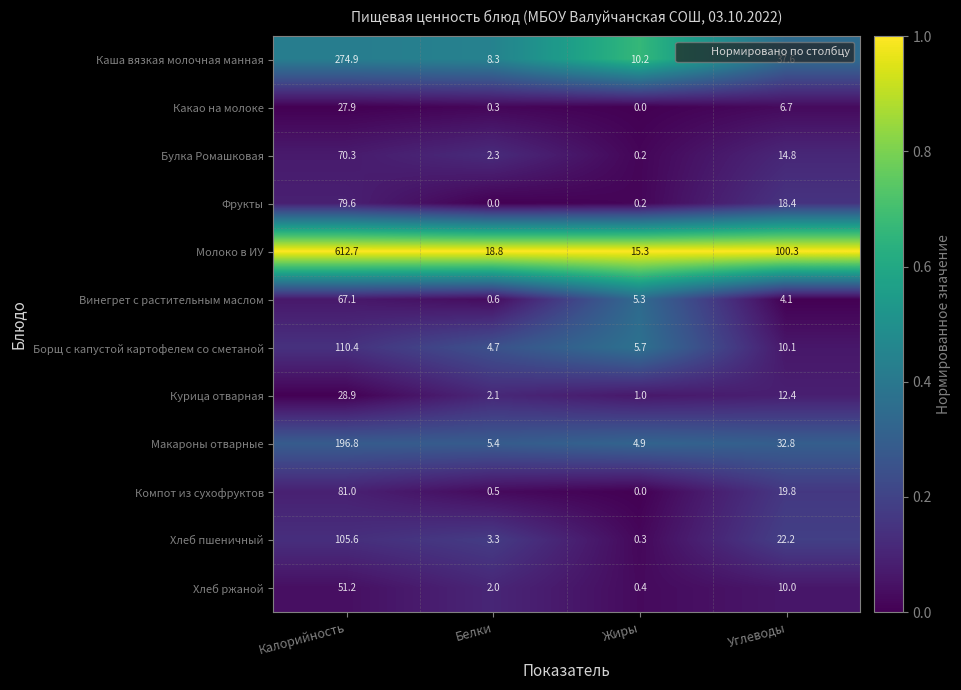

The value of Каша вязкая молочная манная at Жиры is 10.2. True or false?

True